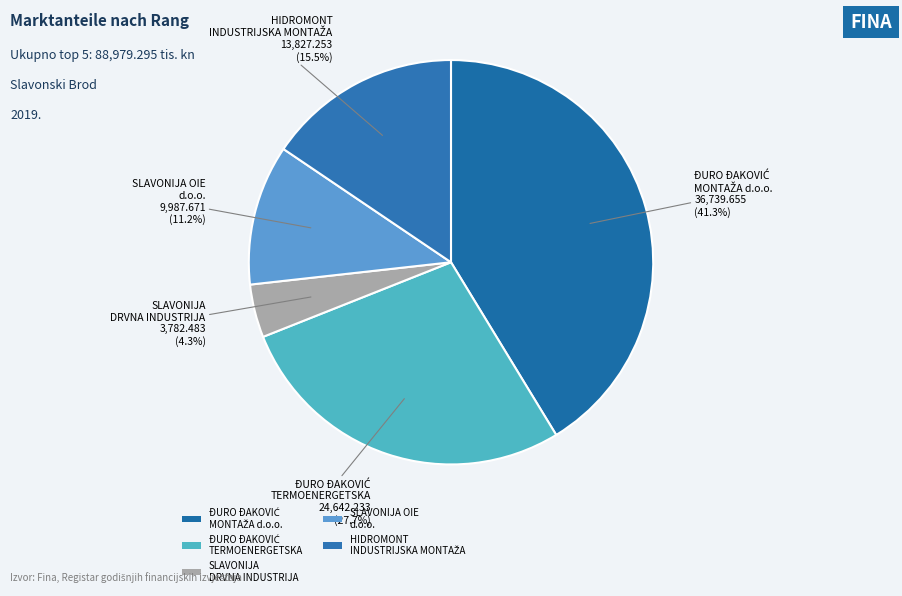

Which slice is the smallest?

SLAVONIJA DRVNA INDUSTRIJA